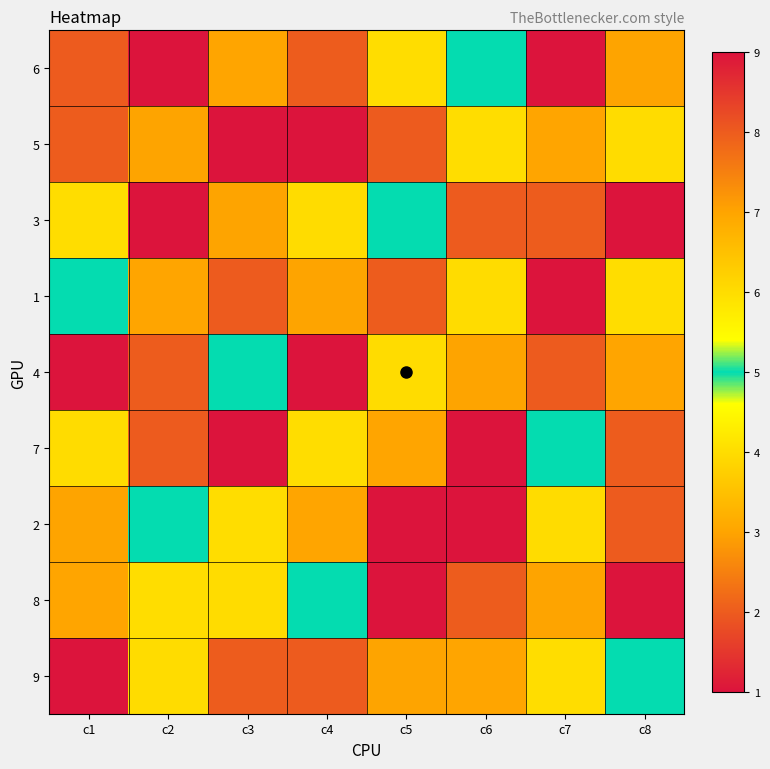

What is the difference between the highest and lowest values at c1?

8